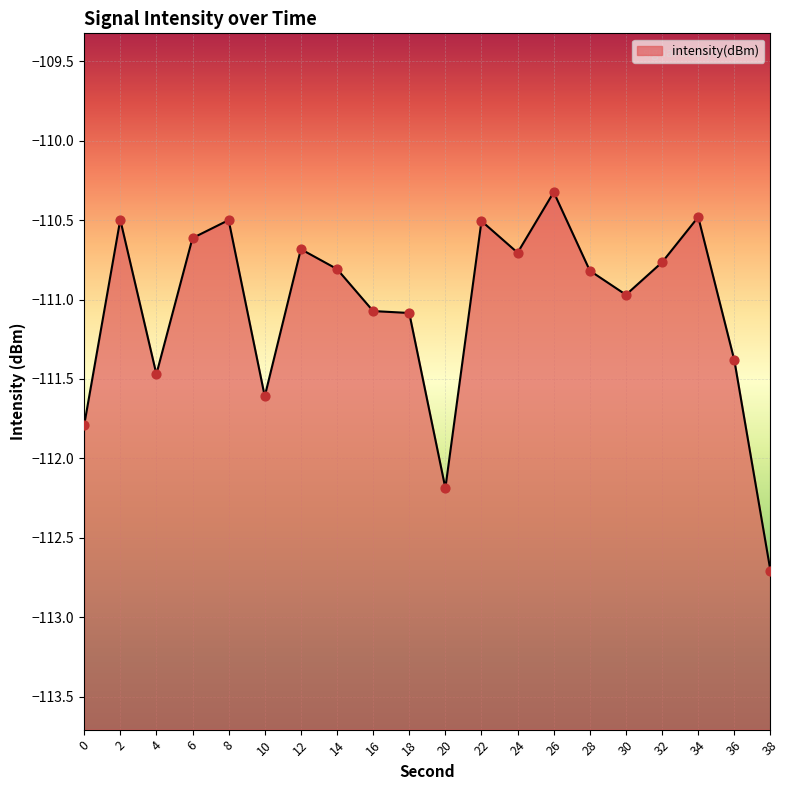

Which has a higher value, 8 or 36?

8